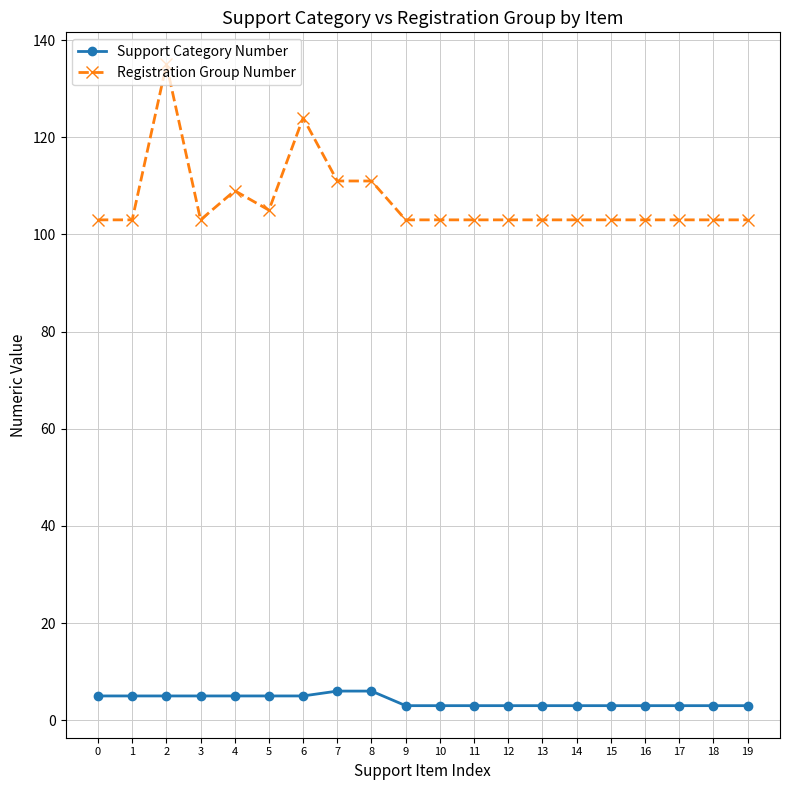

How many lines are shown in the chart?

2